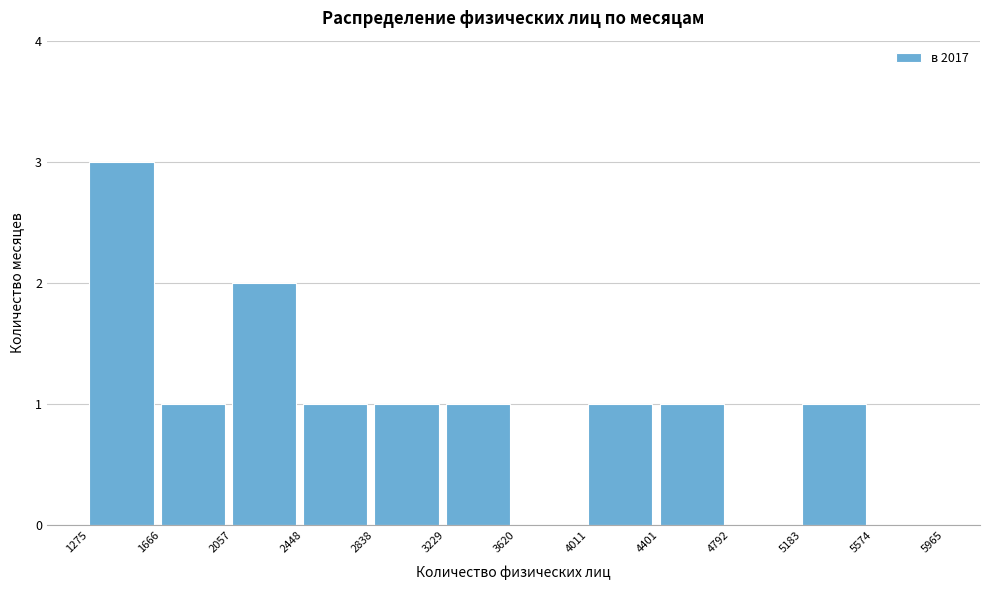

Reading left to right, transcribe this chart: for each bar, give the range it covers on the x-axis and its height. The values are not printed on the chart, so give them approximately, as read against the axis.

1275 to 1666: 3
1666 to 2057: 1
2057 to 2448: 2
2448 to 2838: 1
2838 to 3229: 1
3229 to 3620: 1
3620 to 4011: 0
4011 to 4401: 1
4401 to 4792: 1
4792 to 5183: 0
5183 to 5574: 1
5574 to 5965: 0